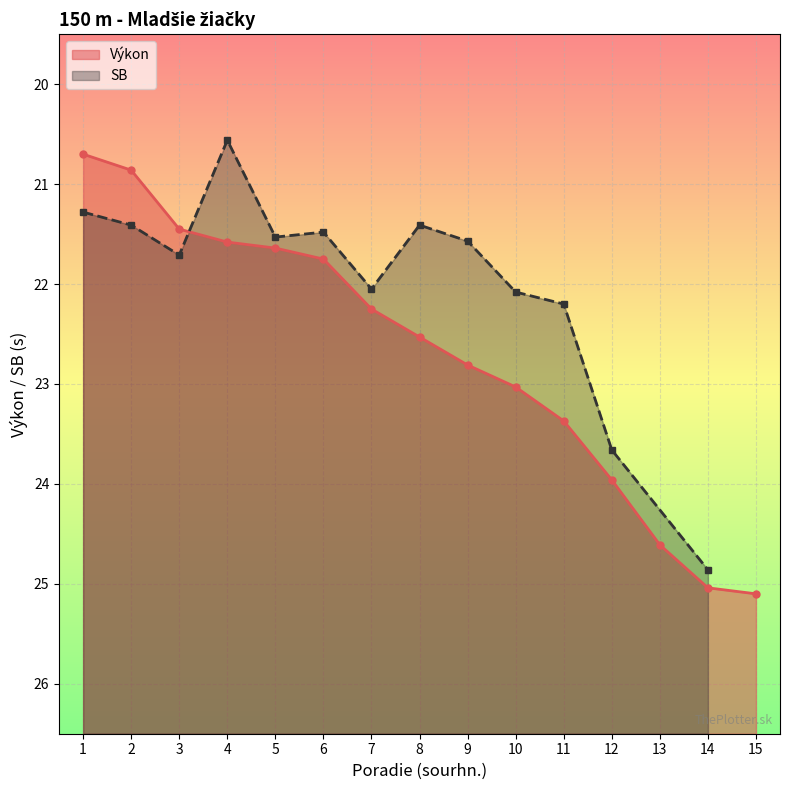

The value at 15 is 39.3. True or false?

False